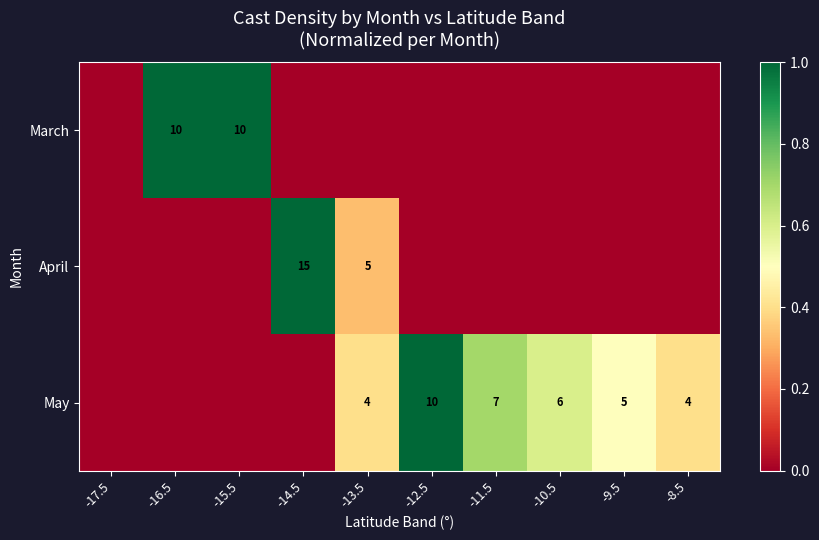

True or false: May has a value of 4 at -13.5.

True